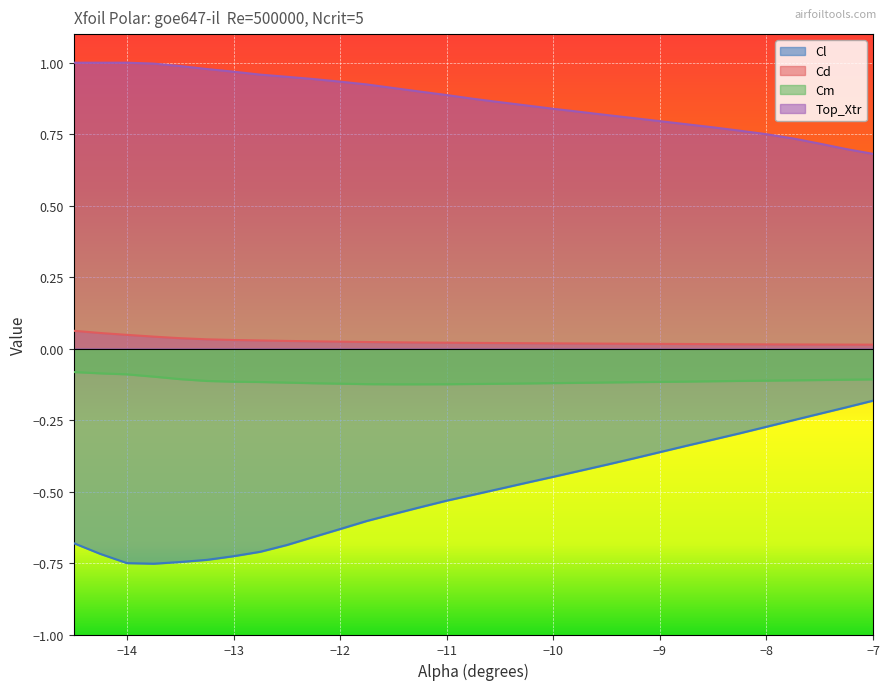

Reading left to right, what are all the values shown in this chart?

Cl: -14.5=-0.7	-14.25=-0.7	-14.0=-0.8	-13.75=-0.8	-13.5=-0.7	-13.25=-0.7	-13.0=-0.7	-12.75=-0.7	-12.5=-0.7	-12.25=-0.7	-12.0=-0.6	-11.75=-0.6	-11.5=-0.6	-11.25=-0.6	-11.0=-0.5	-10.75=-0.5	-10.5=-0.5	-10.25=-0.5	-10.0=-0.4	-9.75=-0.4	-9.5=-0.4	-9.25=-0.4	-8.75=-0.3	-8.5=-0.3	-8.25=-0.3	-8.0=-0.3	-7.75=-0.3	-7.5=-0.2	-7.25=-0.2	-7.0=-0.2
Cd: -14.5=0.1	-14.25=0.1	-14.0=0.0	-13.75=0.0	-13.5=0.0	-13.25=0.0	-13.0=0.0	-12.75=0.0	-12.5=0.0	-12.25=0.0	-12.0=0.0	-11.75=0.0	-11.5=0.0	-11.25=0.0	-11.0=0.0	-10.75=0.0	-10.5=0.0	-10.25=0.0	-10.0=0.0	-9.75=0.0	-9.5=0.0	-9.25=0.0	-8.75=0.0	-8.5=0.0	-8.25=0.0	-8.0=0.0	-7.75=0.0	-7.5=0.0	-7.25=0.0	-7.0=0.0
Cm: -14.5=-0.1	-14.25=-0.1	-14.0=-0.1	-13.75=-0.1	-13.5=-0.1	-13.25=-0.1	-13.0=-0.1	-12.75=-0.1	-12.5=-0.1	-12.25=-0.1	-12.0=-0.1	-11.75=-0.1	-11.5=-0.1	-11.25=-0.1	-11.0=-0.1	-10.75=-0.1	-10.5=-0.1	-10.25=-0.1	-10.0=-0.1	-9.75=-0.1	-9.5=-0.1	-9.25=-0.1	-8.75=-0.1	-8.5=-0.1	-8.25=-0.1	-8.0=-0.1	-7.75=-0.1	-7.5=-0.1	-7.25=-0.1	-7.0=-0.1
Top_Xtr: -14.5=1.0	-14.25=1.0	-14.0=1.0	-13.75=1.0	-13.5=1.0	-13.25=1.0	-13.0=1.0	-12.75=1.0	-12.5=1.0	-12.25=0.9	-12.0=0.9	-11.75=0.9	-11.5=0.9	-11.25=0.9	-11.0=0.9	-10.75=0.9	-10.5=0.9	-10.25=0.9	-10.0=0.8	-9.75=0.8	-9.5=0.8	-9.25=0.8	-8.75=0.8	-8.5=0.8	-8.25=0.8	-8.0=0.7	-7.75=0.7	-7.5=0.7	-7.25=0.7	-7.0=0.7